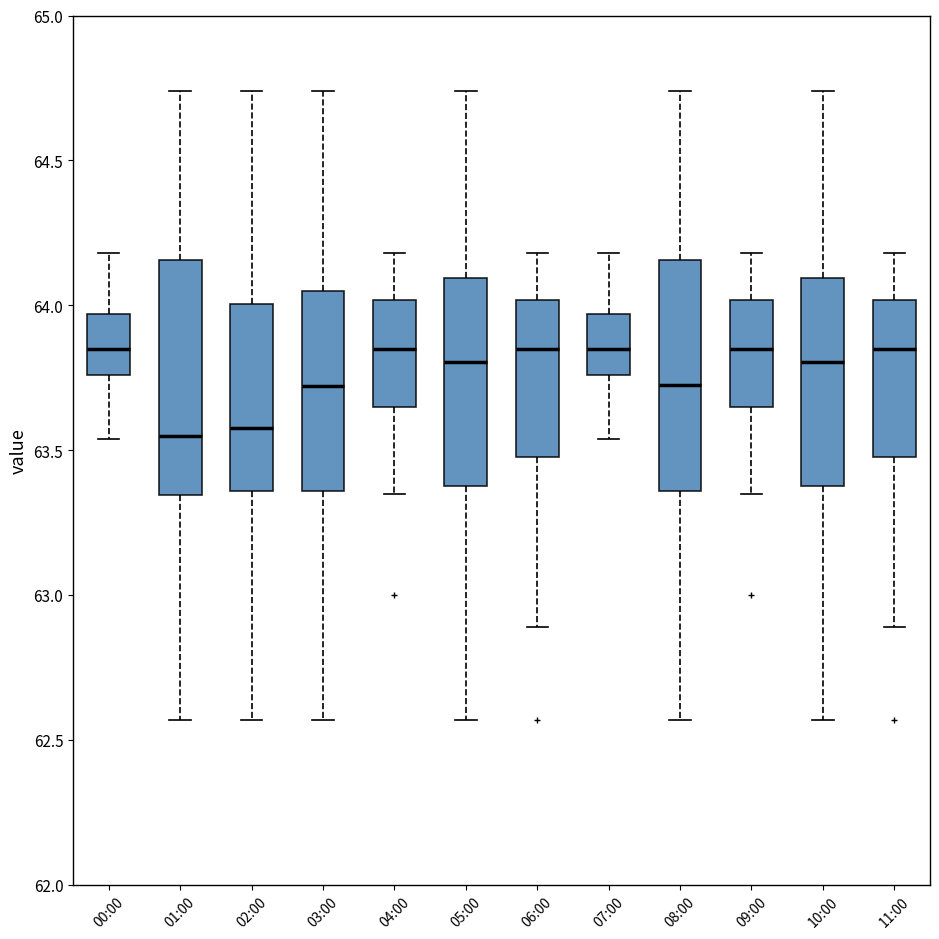

Reading left to right, transcribe this box plot: for each box, give where its median line is, the range the box spans, and where its two whiskers end, as read against the y-axis. The values are not printed on the chart, so give them approximately, as read against the axis.

00:00: median 63.85, box 63.75 to 63.95, whiskers 63.55 to 64.20
01:00: median 63.55, box 63.35 to 64.15, whiskers 62.55 to 64.75
02:00: median 63.60, box 63.35 to 64.00, whiskers 62.55 to 64.75
03:00: median 63.70, box 63.35 to 64.05, whiskers 62.55 to 64.75
04:00: median 63.85, box 63.65 to 64.00, whiskers 63.35 to 64.20
05:00: median 63.80, box 63.40 to 64.10, whiskers 62.55 to 64.75
06:00: median 63.85, box 63.50 to 64.00, whiskers 62.90 to 64.20
07:00: median 63.85, box 63.75 to 63.95, whiskers 63.55 to 64.20
08:00: median 63.75, box 63.35 to 64.15, whiskers 62.55 to 64.75
09:00: median 63.85, box 63.65 to 64.00, whiskers 63.35 to 64.20
10:00: median 63.80, box 63.40 to 64.10, whiskers 62.55 to 64.75
11:00: median 63.85, box 63.50 to 64.00, whiskers 62.90 to 64.20